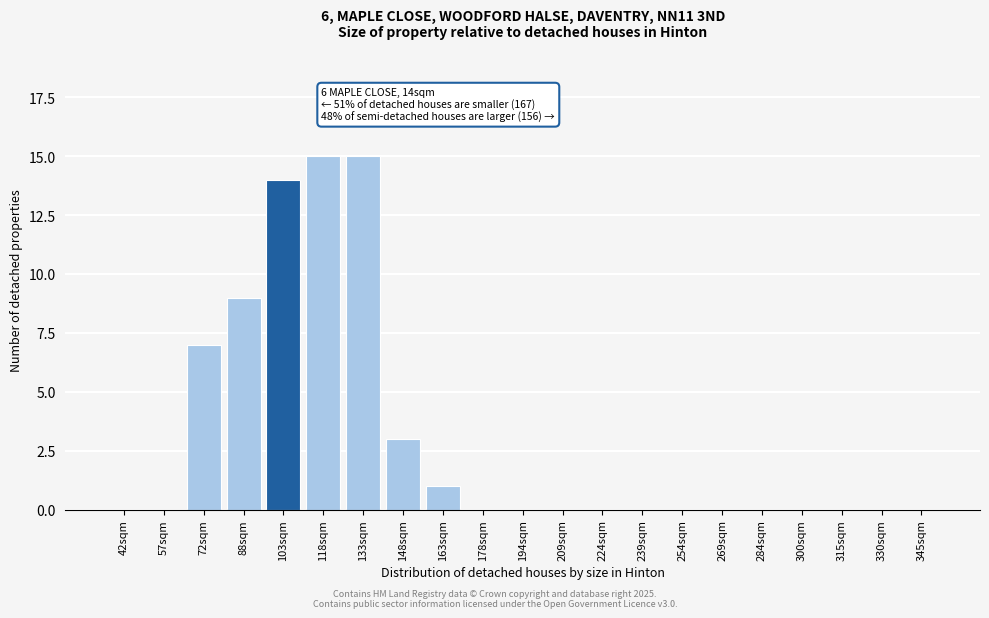

Reading left to right, extract all data points from this chart.

42sqm=0	57sqm=0	72sqm=7	88sqm=9	103sqm=14	118sqm=15	133sqm=15	148sqm=3	163sqm=1	178sqm=0	194sqm=0	209sqm=0	224sqm=0	239sqm=0	254sqm=0	269sqm=0	284sqm=0	300sqm=0	315sqm=0	330sqm=0	345sqm=0